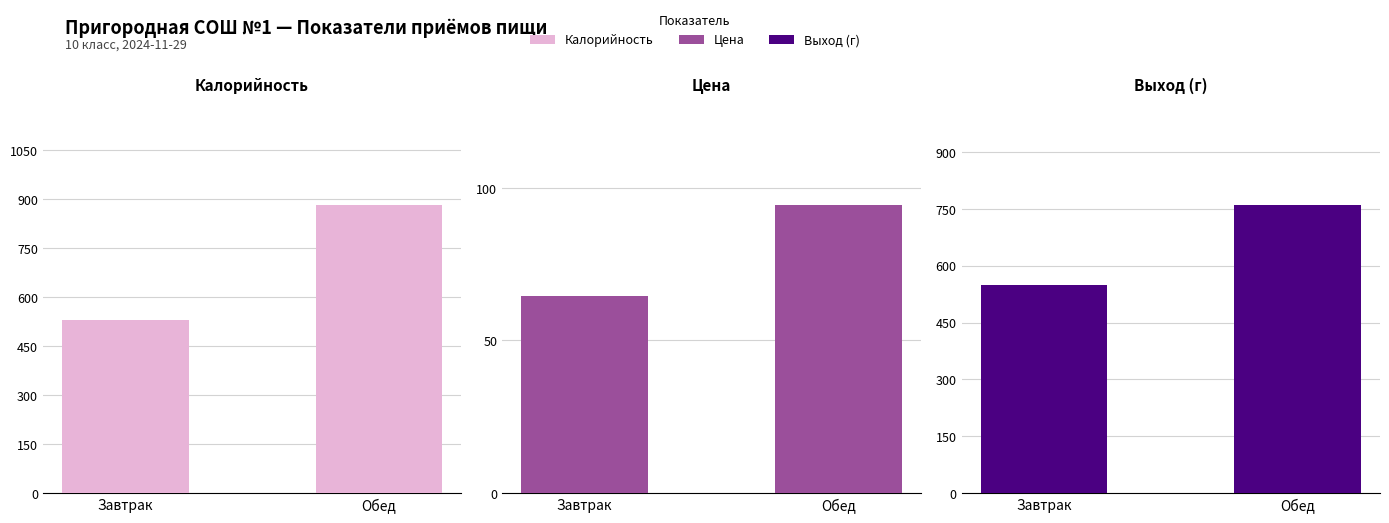

What is the minimum value for Выход (г)?

550.0